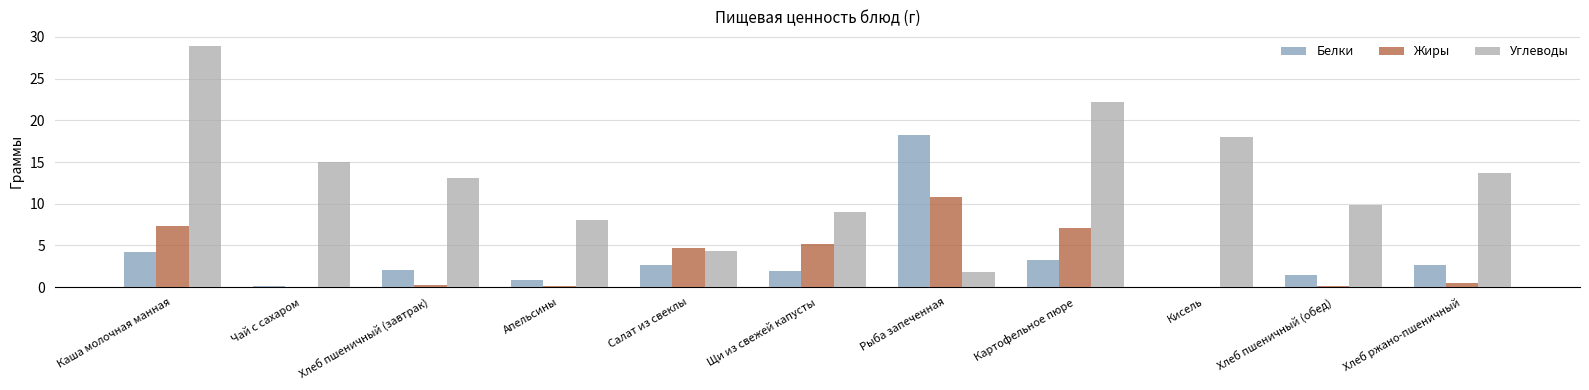

What is the sum of all Углеводы values?

144.0